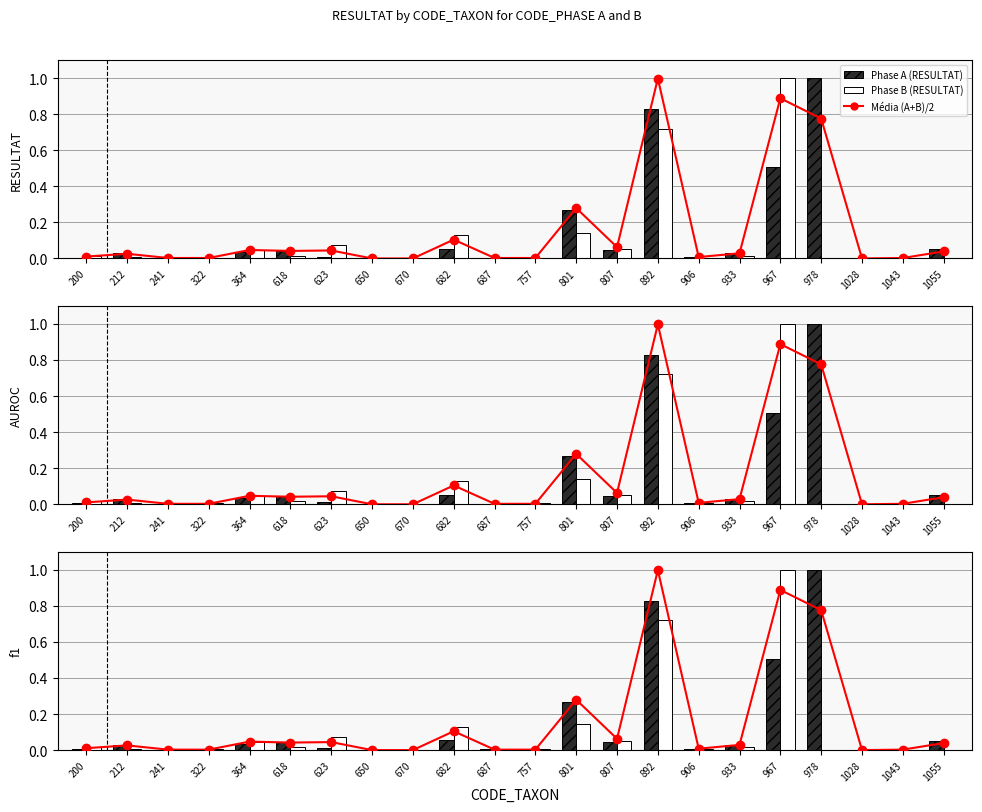

At how many categories does at least one series exceed 0?

21